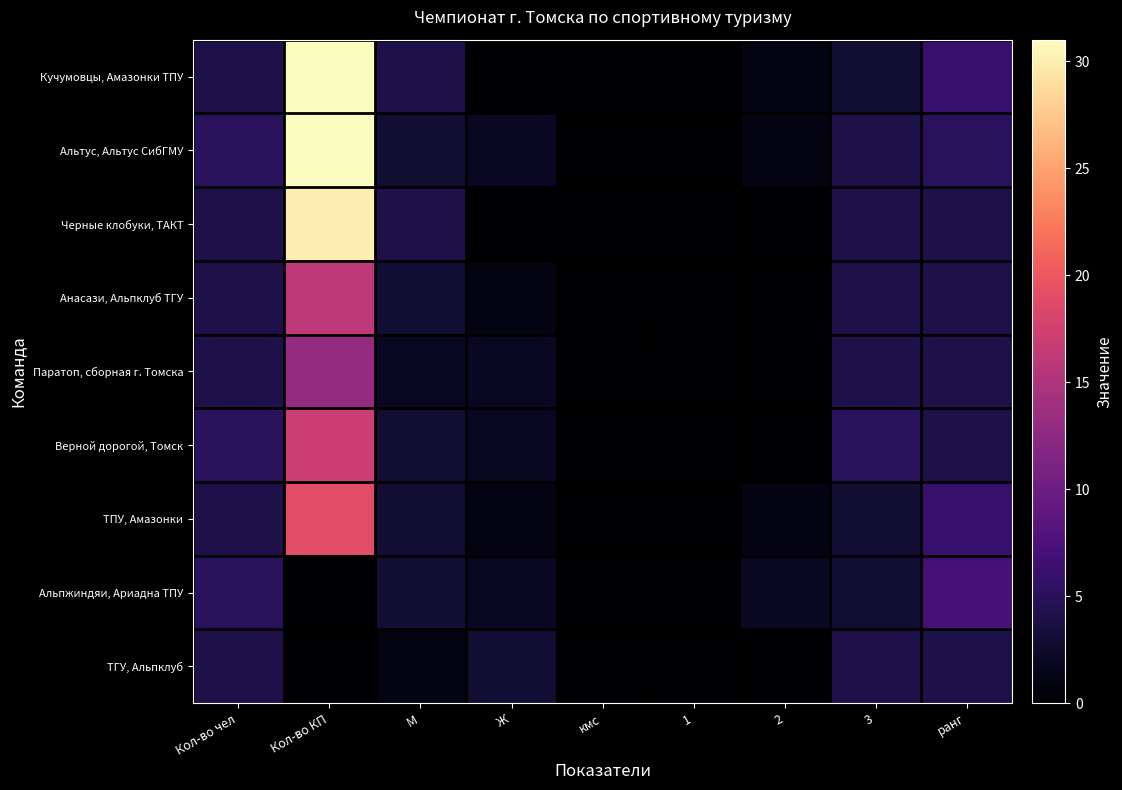

How many categories are shown in the chart?

9